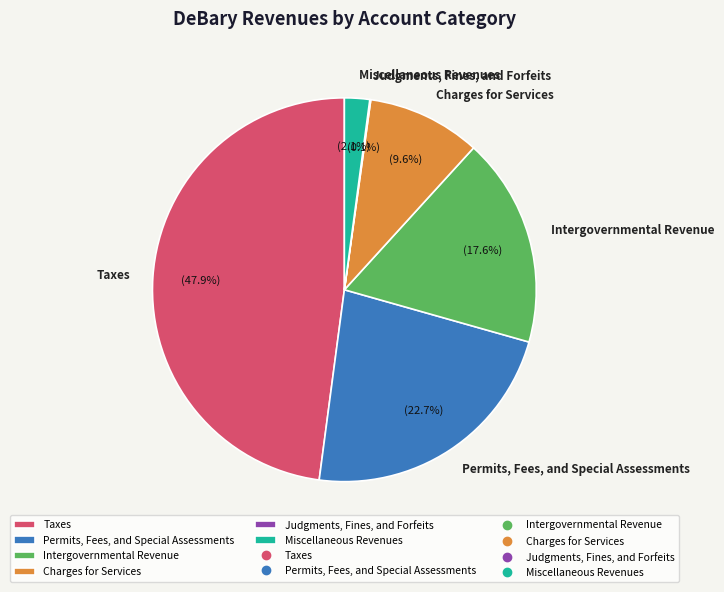

What is the ratio of the value at Permits, Fees, and Special Assessments to the value at Intergovernmental Revenue?

1.3